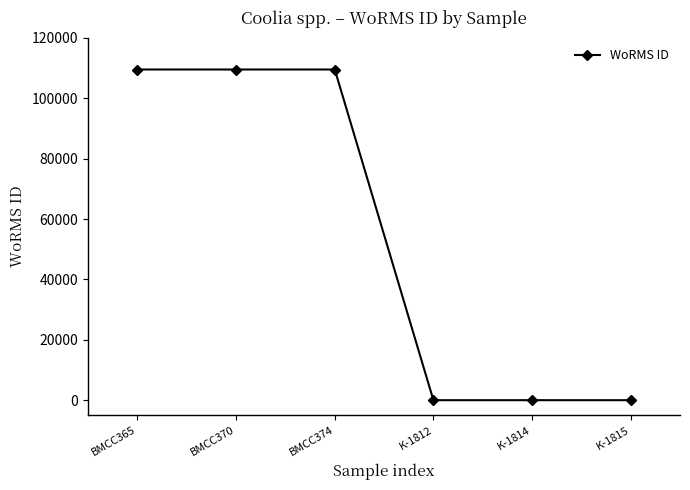

How many values are between 0 and 109534?

6